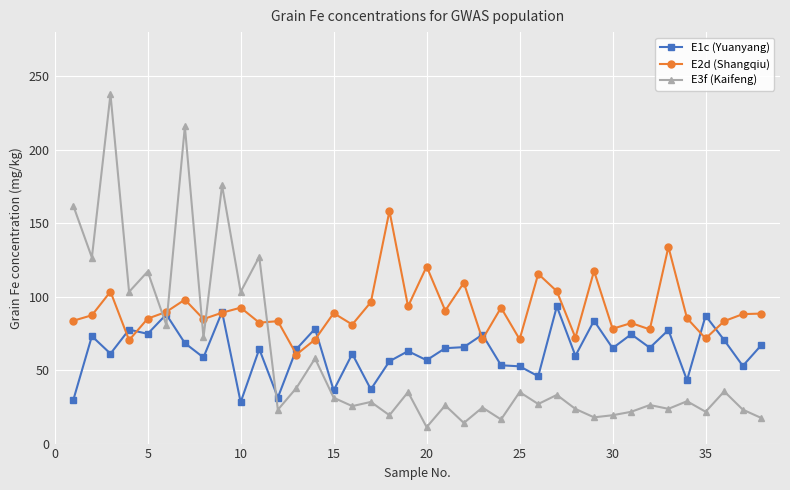

What is the value of the E3f (Kaifeng) point at the 10th from the left?

103.2